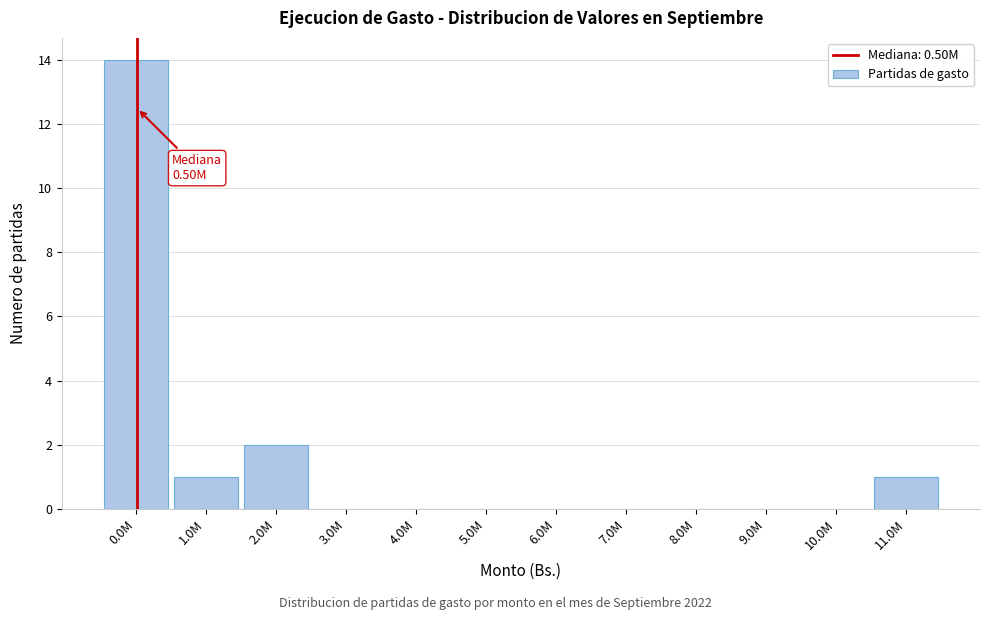

Reading left to right, what are all the values shown in this chart?

0.0M=14	1.0M=1	2.0M=2	3.0M=0	4.0M=0	5.0M=0	6.0M=0	7.0M=0	8.0M=0	9.0M=0	10.0M=0	11.0M=1